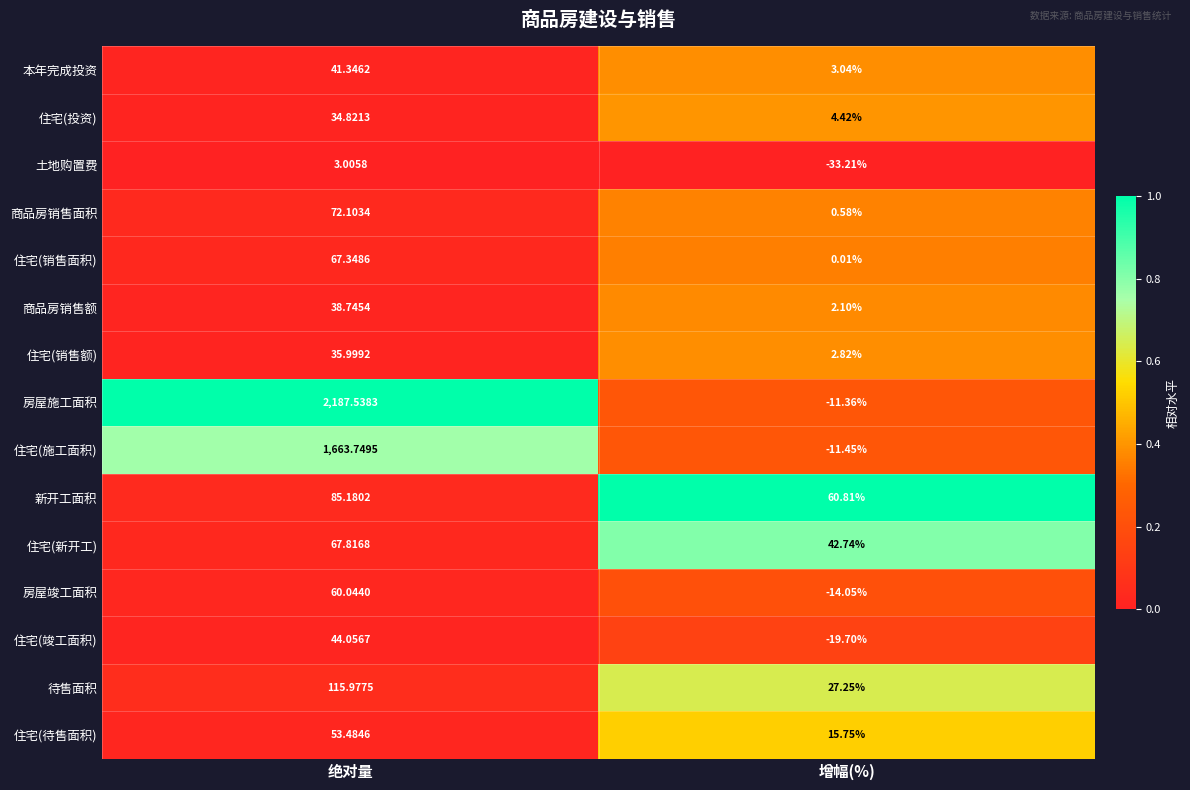

Which series has the widest spread of values?

房屋施工面积